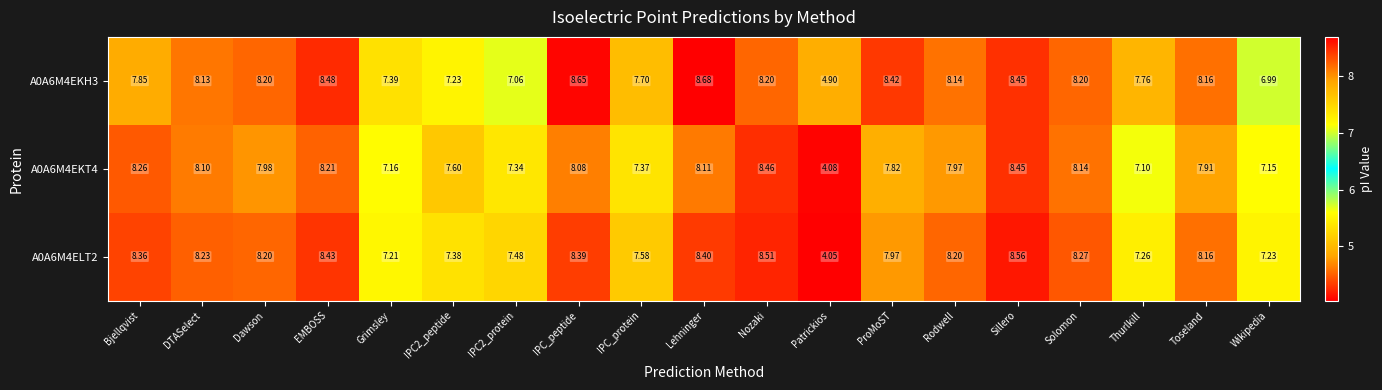

What is the total value across all series at ProMoST?

24.2